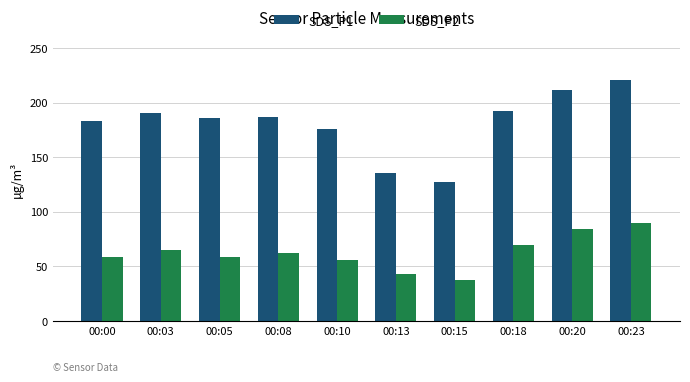

At which label does SDS_P2 first exceed 62?

00:03